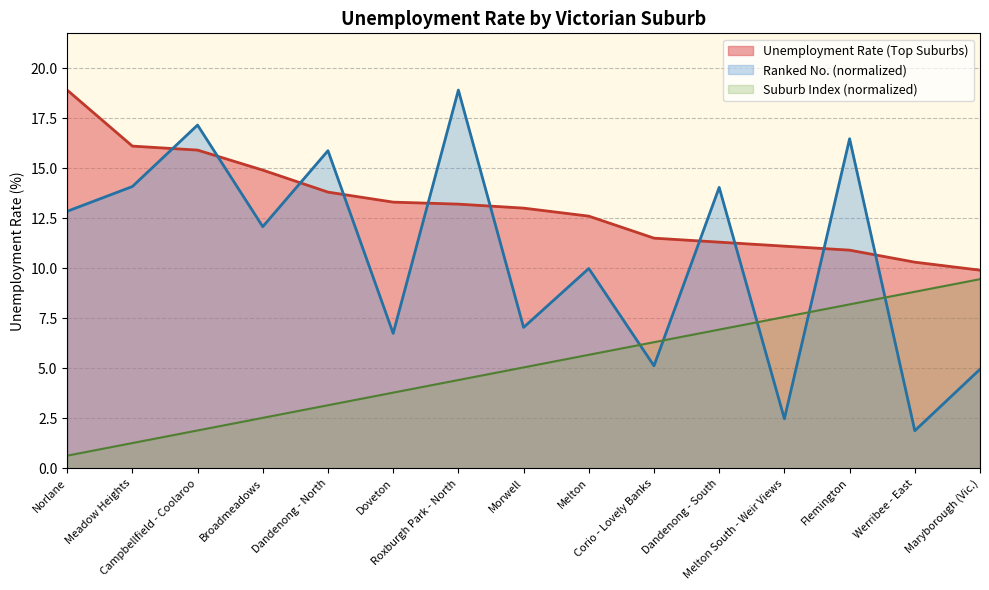

After their last crossing, which series has the higher values: Unemployment Rate (Ranked No.) or Suburb Index?

Suburb Index